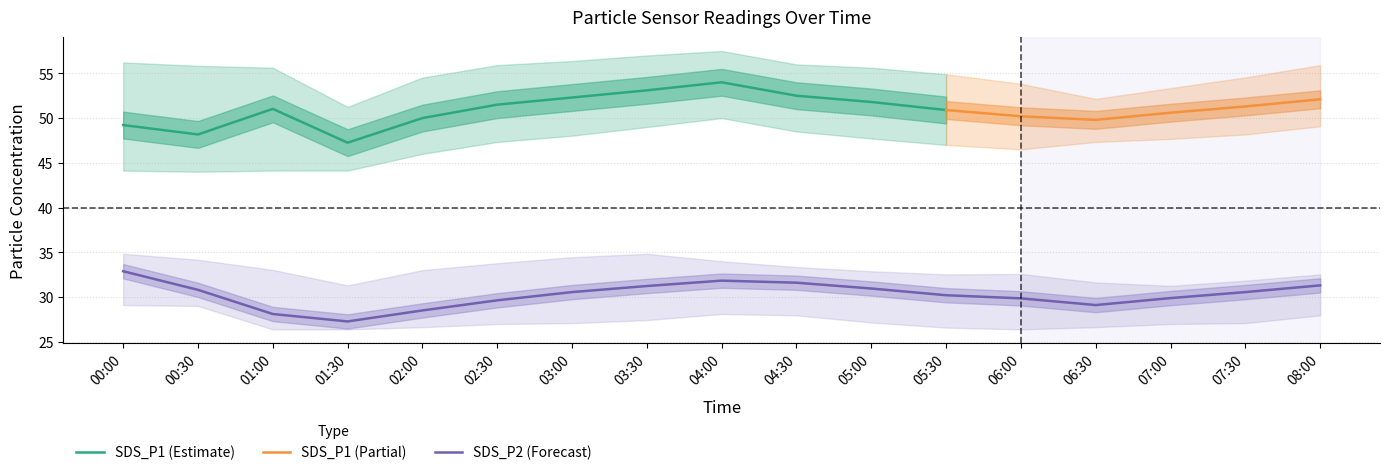

How many values in the SDS_P2 series are below 30?

7